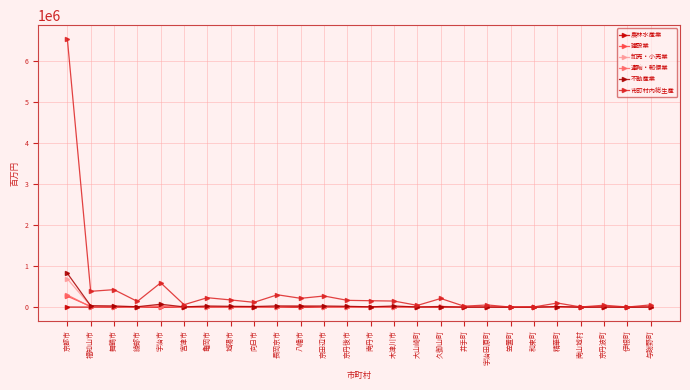

Is this an area chart (filled region under the line)?

No